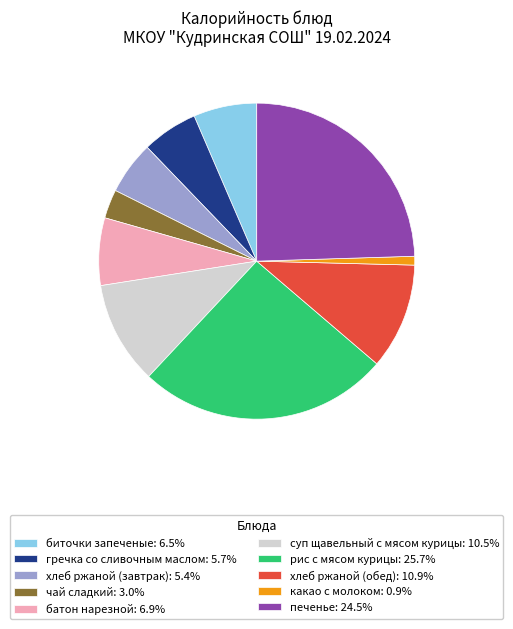

What is the ratio of the value at хлеб ржаной (обед): 10.9% to the value at рис с мясом курицы: 25.7%?

0.4